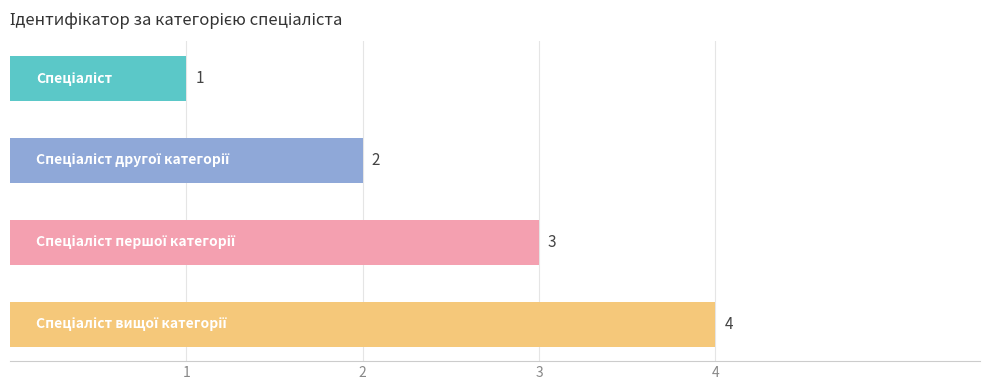

What is the sum of all values?

10